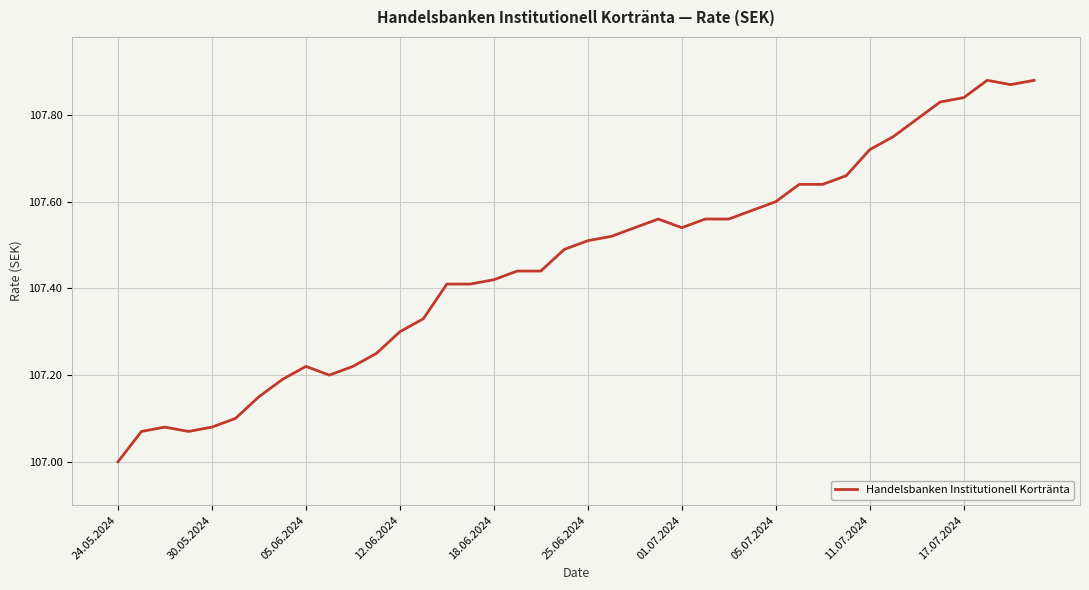

What is the minimum value shown in the chart?

107.0